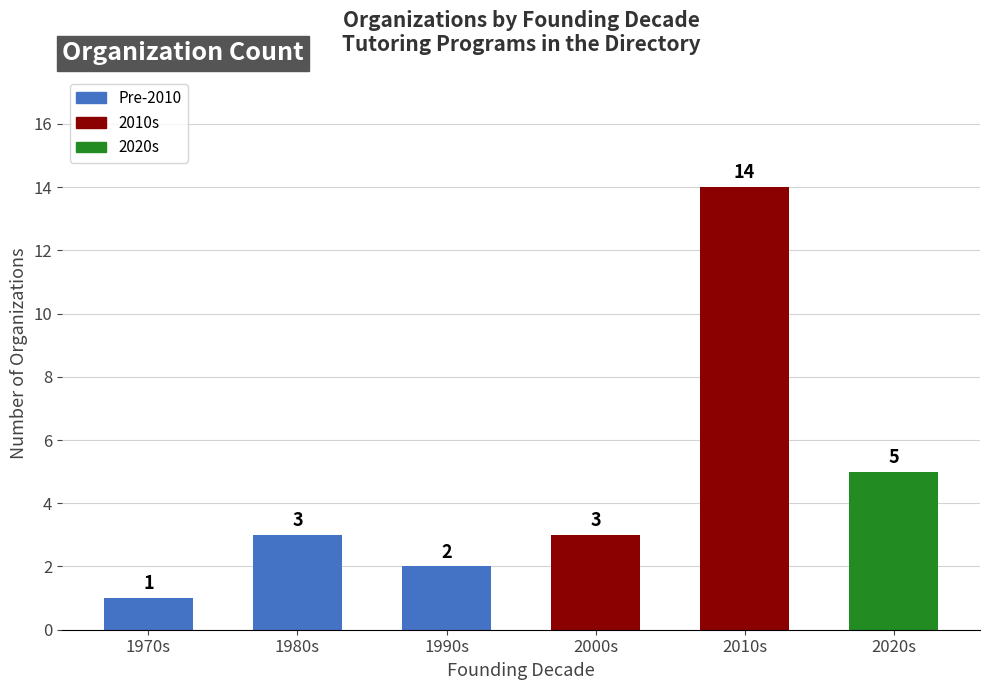

At which label is the value closest to 7?

2020s